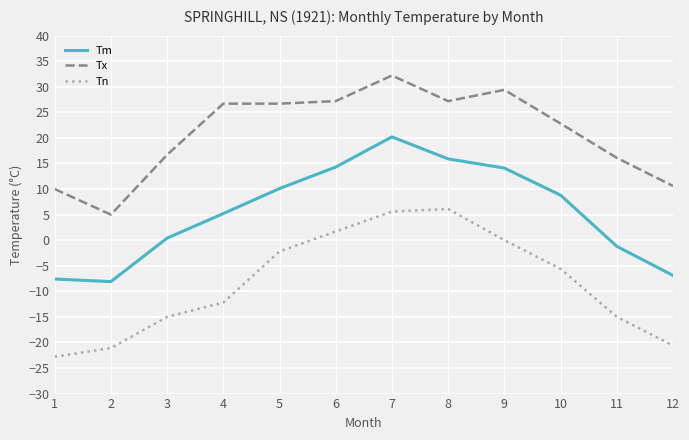

List the series in order of their overall mean, lowest first.

Tn, Tm, Tx